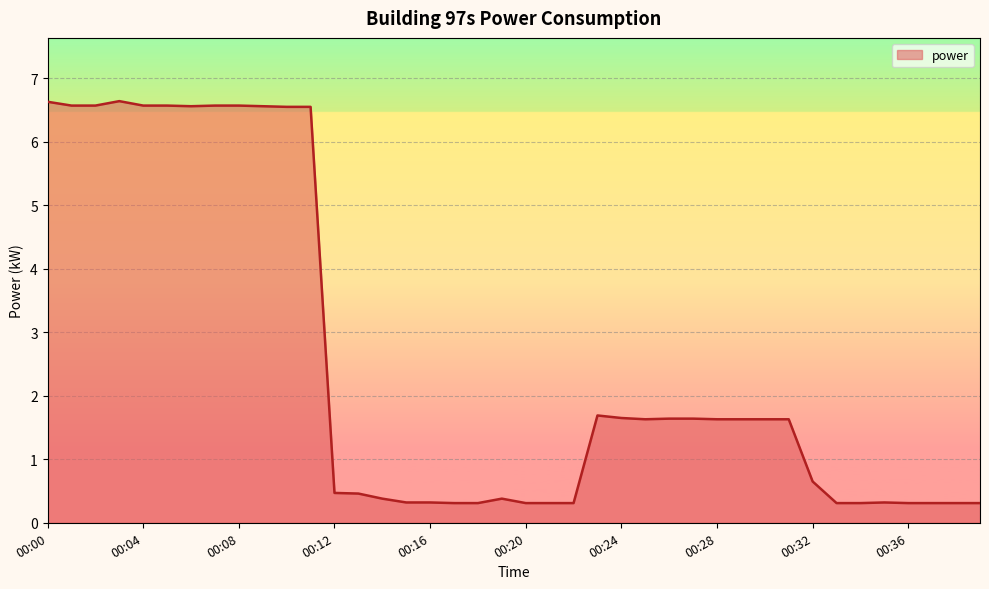

What is the maximum value shown in the chart?

6.6